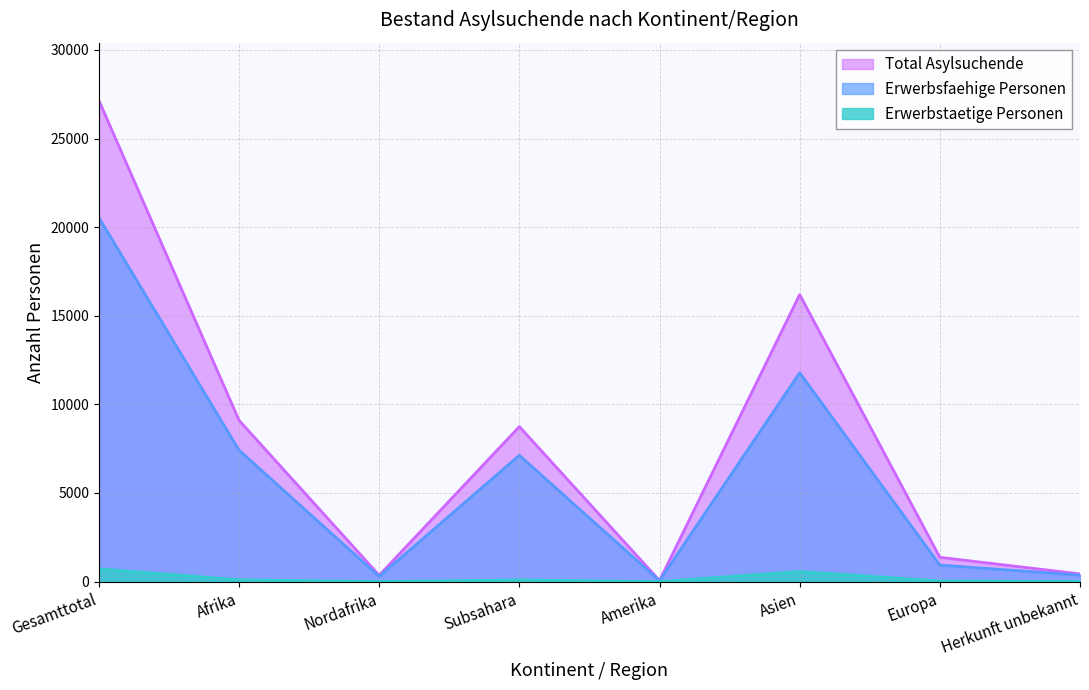

True or false: Total Asylsuchende has a value of 2540 at Subsahara.

False